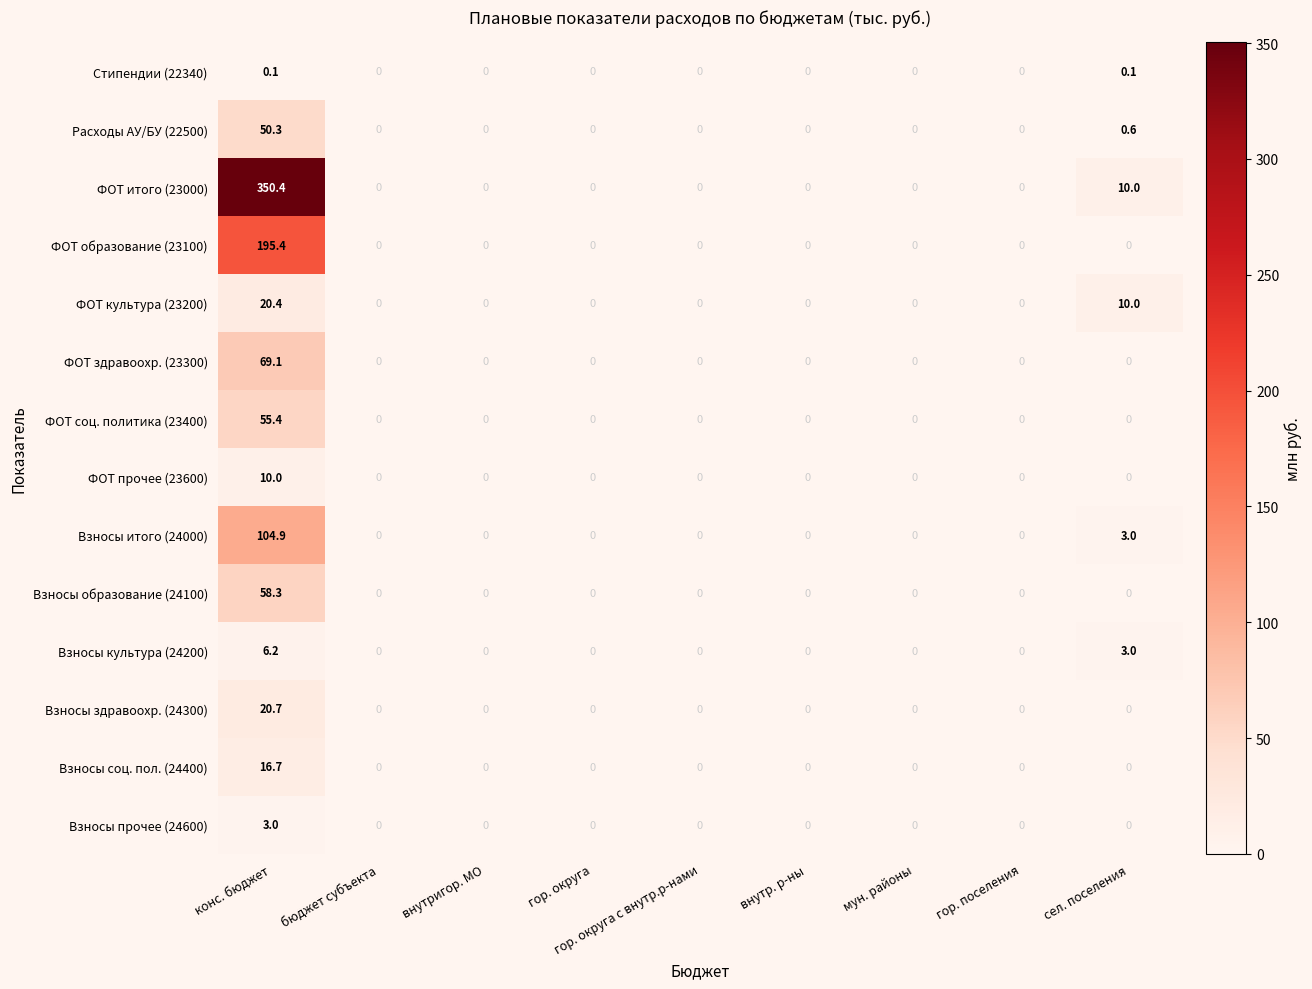

List the series in order of their peak value, highest first.

ФОТ итого (23000), ФОТ образование (23100), Взносы итого (24000), ФОТ здравоохр. (23300), Взносы образование (24100), ФОТ соц. политика (23400), Расходы АУ/БУ (22500), Взносы здравоохр. (24300), ФОТ культура (23200), Взносы соц. пол. (24400), ФОТ прочее (23600), Взносы культура (24200), Взносы прочее (24600), Стипендии (22340)